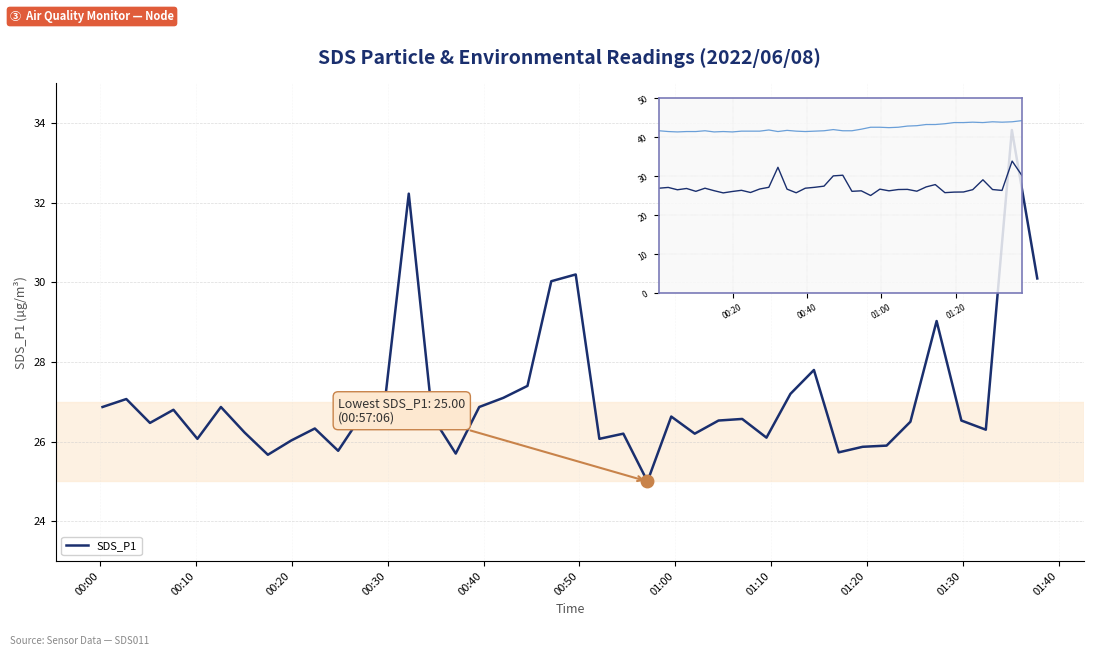

Is this an area chart (filled region under the line)?

No